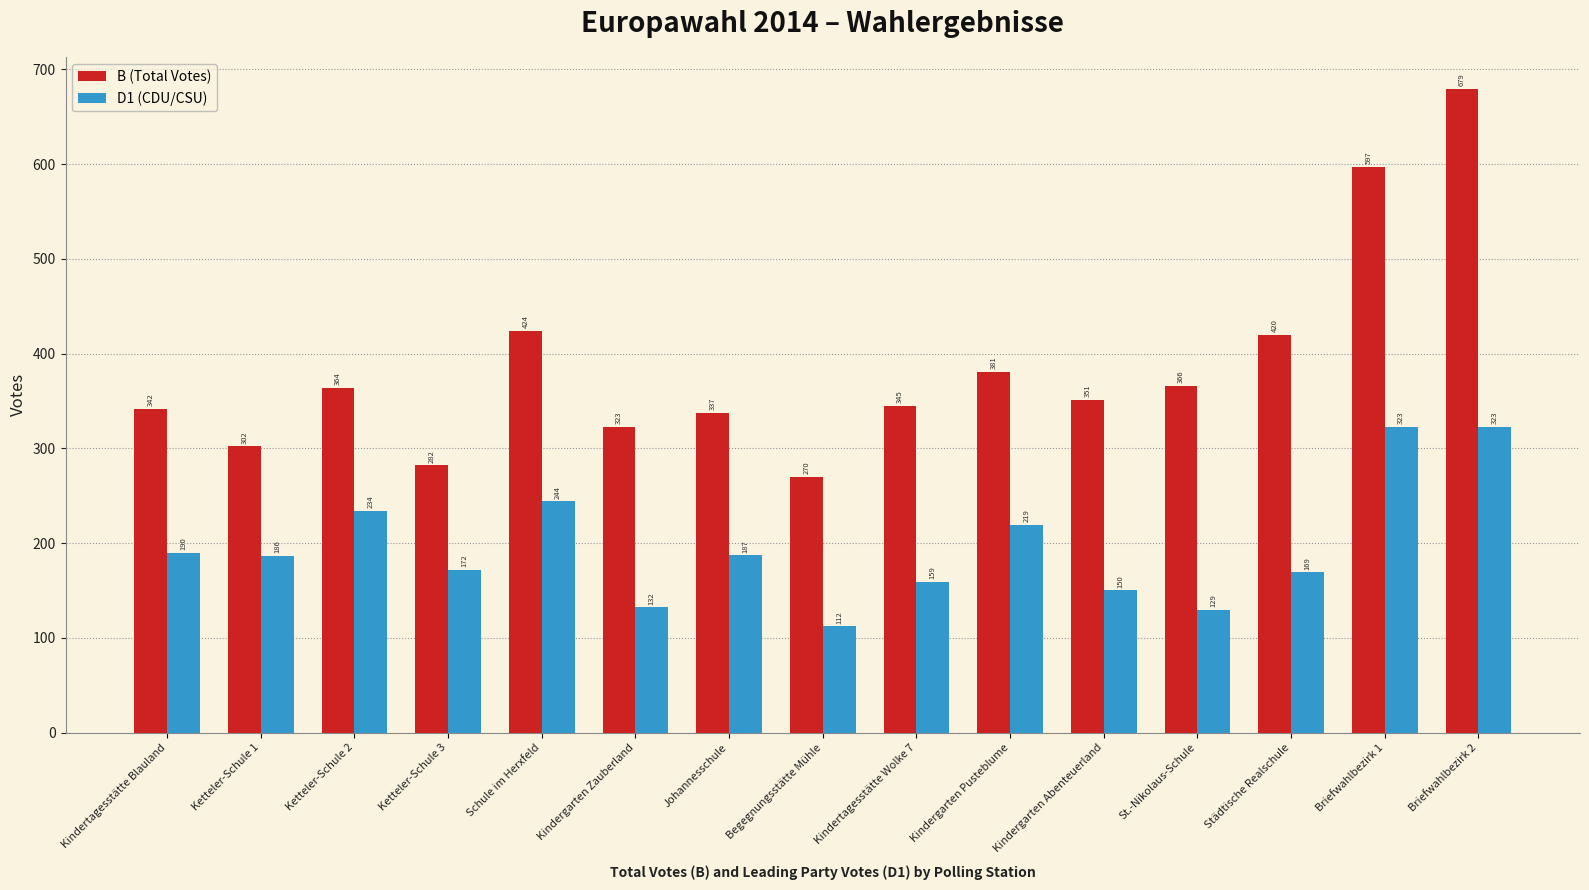

The value of D1 (CDU/CSU) at Johannesschule is 60. True or false?

False